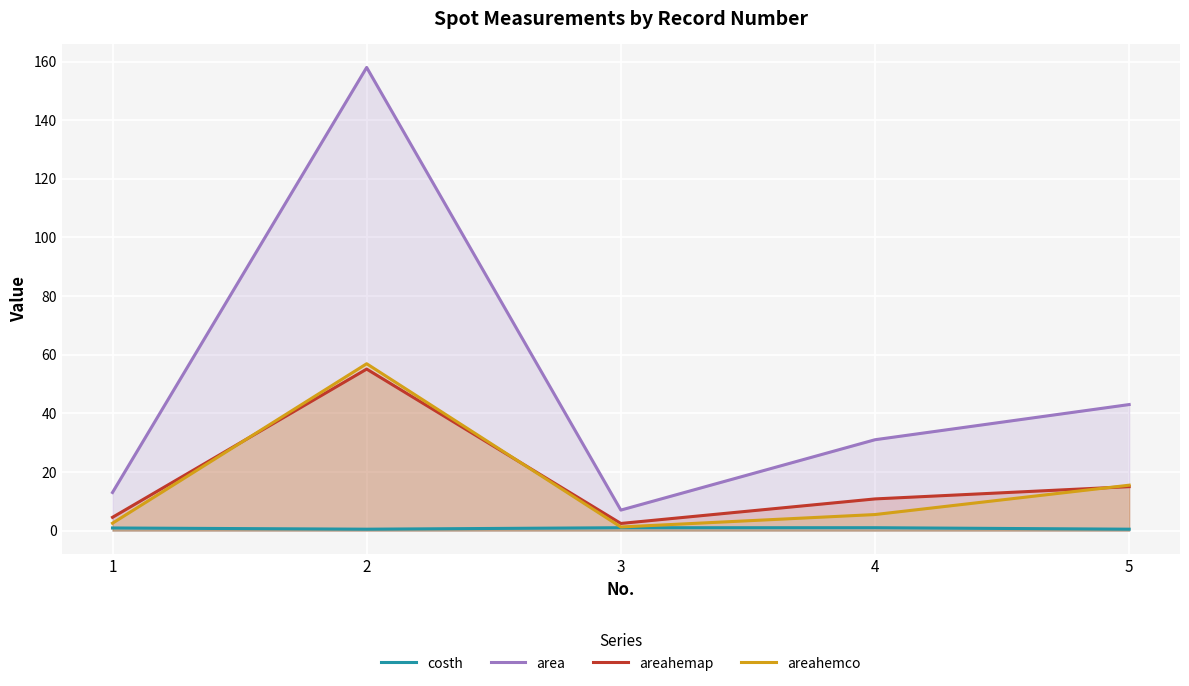

Reading right to left, extract all data points from this chart.

costh: 0.5	1.0	1.0	0.5	0.9
area: 43.0	31.0	7.0	158.0	13.0
areahemap: 15.0	10.8	2.4	55.1	4.5
areahemco: 15.5	5.5	1.2	56.9	2.5